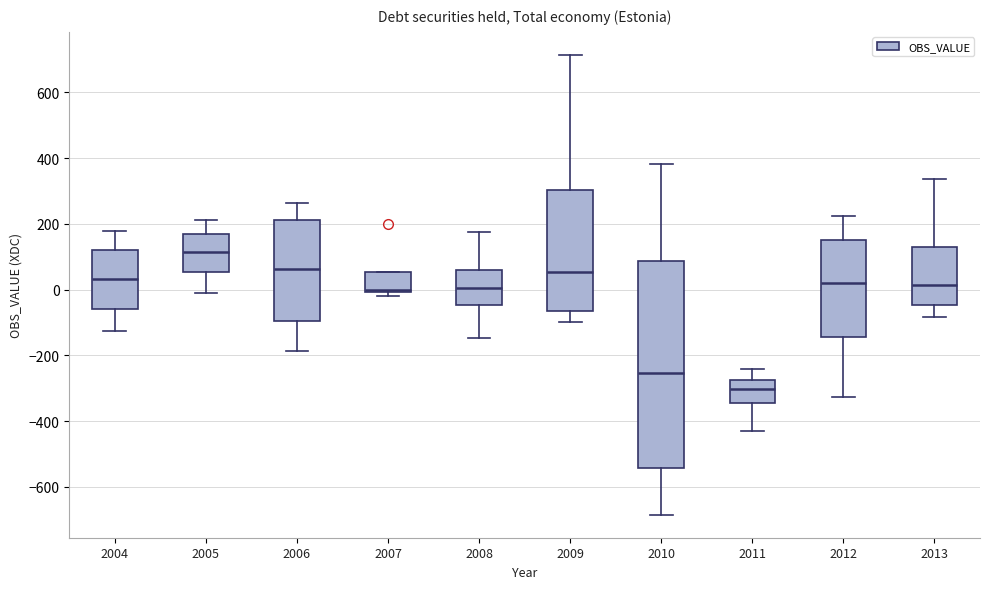

Reading left to right, read every box against the y-axis: the position of its median line, the range the box covers, and the ends of its whiskers. The values are not printed on the chart, so give them approximately, as read against the axis.

2004: median 40, box -60 to 120, whiskers -120 to 180
2005: median 120, box 60 to 180, whiskers -20 to 220
2006: median 60, box -100 to 220, whiskers -180 to 260
2007: median 0 (just above the box's lower edge), box 0 to 60, whiskers -20 to 60
2008: median 0, box -40 to 60, whiskers -140 to 180
2009: median 60, box -60 to 300, whiskers -100 to 720
2010: median -260, box -540 to 80, whiskers -680 to 380
2011: median -300, box -340 to -280, whiskers -420 to -240
2012: median 20, box -140 to 140, whiskers -320 to 220
2013: median 20, box -40 to 140, whiskers -80 to 340